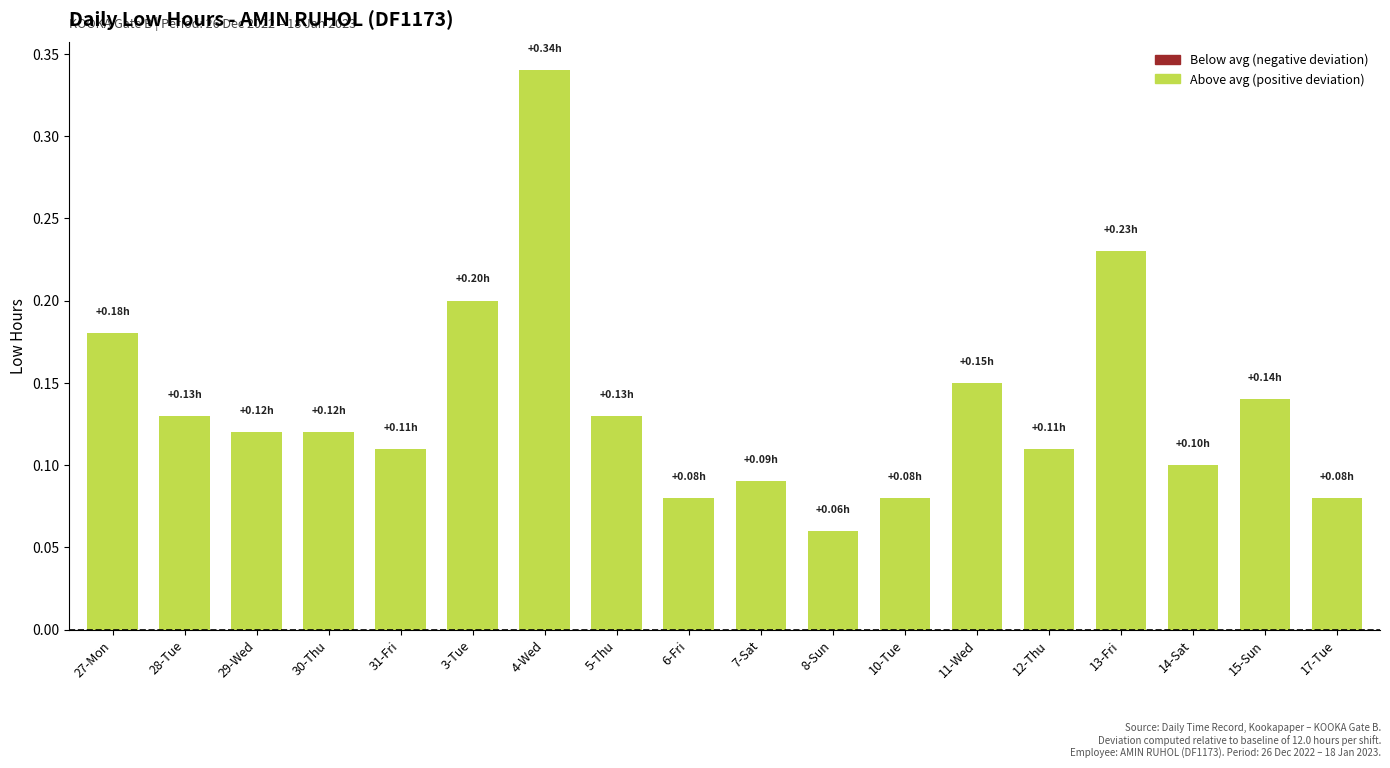

What is the sum of all values?

2.5